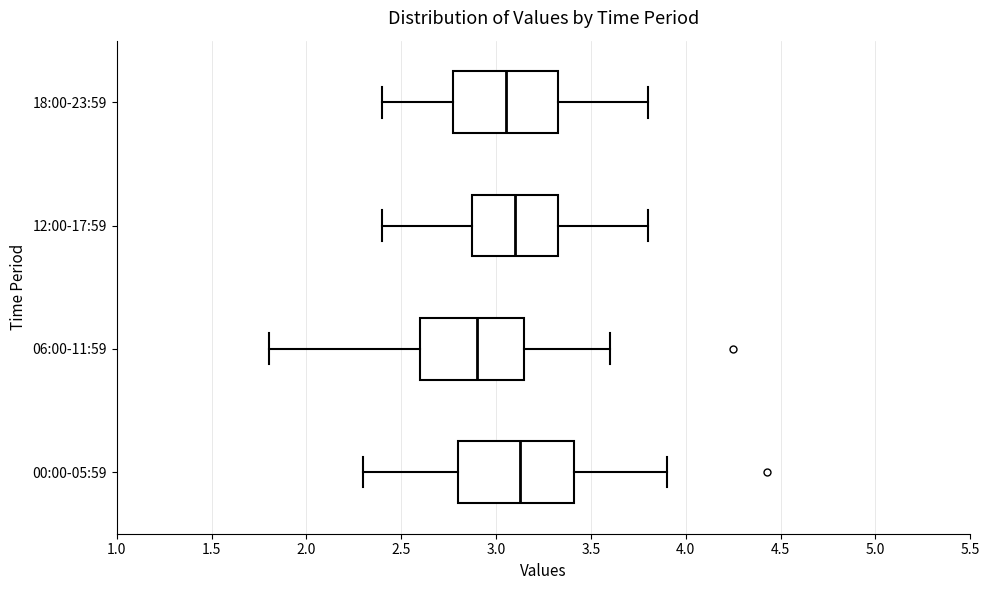

Reading bottom to top, read every box against the x-axis: the position of its median line, the range the box covers, and the ends of its whiskers. The values are not printed on the chart, so give them approximately, as read against the axis.

00:00-05:59: median 3.15, box 2.80 to 3.40, whiskers 2.30 to 3.90
06:00-11:59: median 2.90, box 2.60 to 3.15, whiskers 1.80 to 3.60
12:00-17:59: median 3.10, box 2.90 to 3.35, whiskers 2.40 to 3.80
18:00-23:59: median 3.05, box 2.80 to 3.35, whiskers 2.40 to 3.80